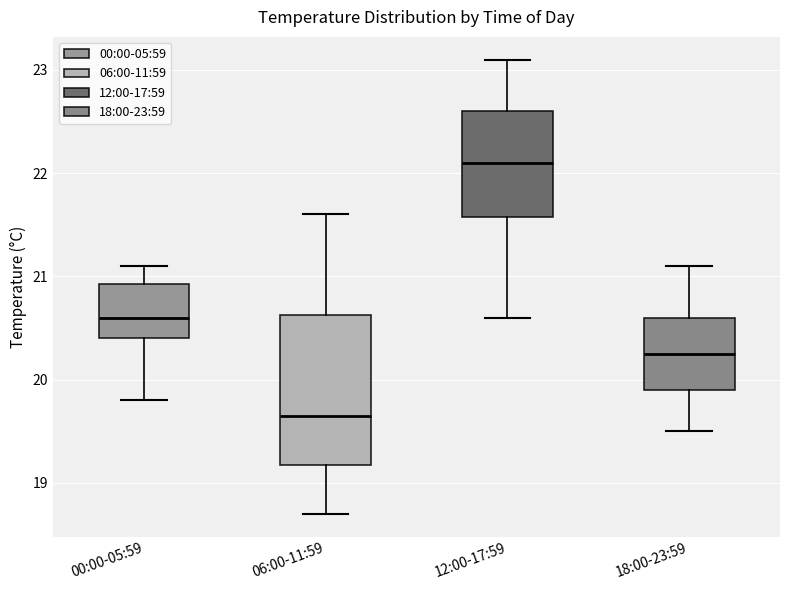

Reading left to right, transcribe this box plot: for each box, give where its median line is, the range the box spans, and where its two whiskers end, as read against the y-axis. The values are not printed on the chart, so give them approximately, as read against the axis.

00:00-05:59: median 20.6, box 20.4 to 20.9, whiskers 19.8 to 21.1
06:00-11:59: median 19.7, box 19.2 to 20.6, whiskers 18.7 to 21.6
12:00-17:59: median 22.1, box 21.6 to 22.6, whiskers 20.6 to 23.1
18:00-23:59: median 20.3, box 19.9 to 20.6, whiskers 19.5 to 21.1